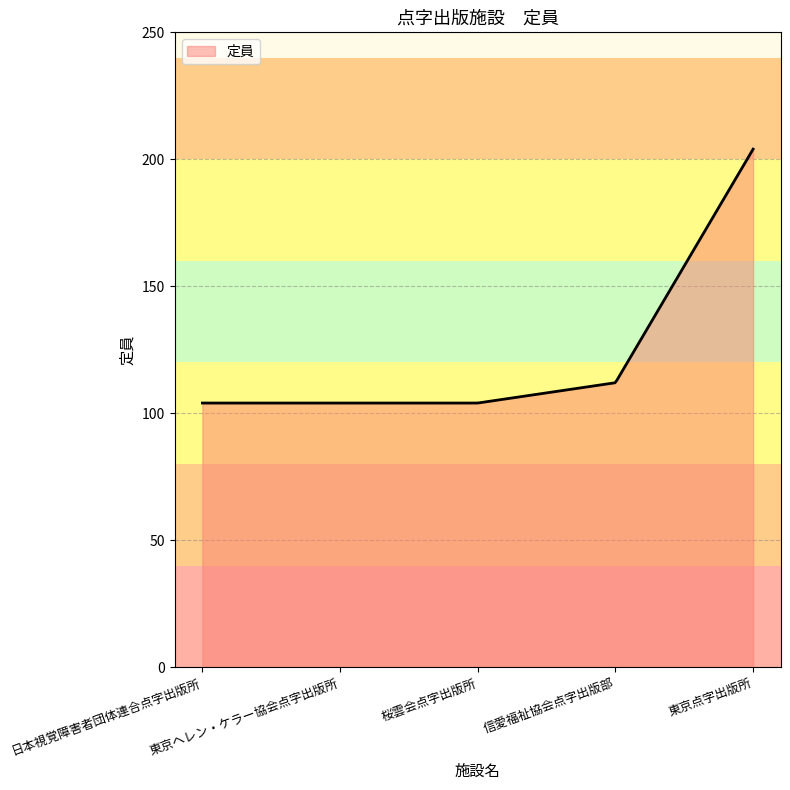

Does the chart display data point markers on the line(s)?

No